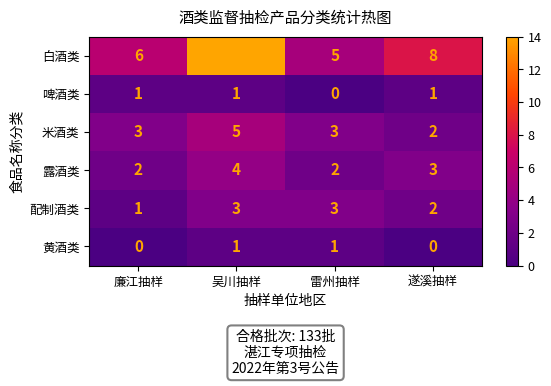

Count the number of categories in the chart.

4